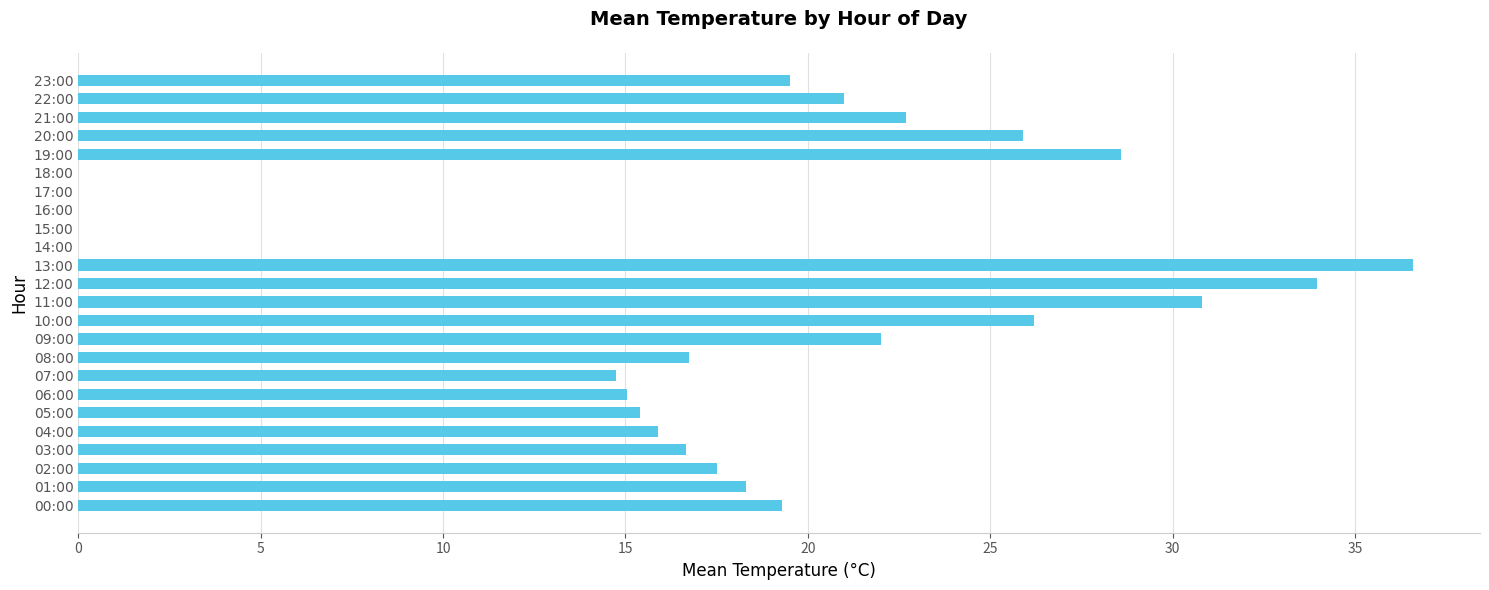

Which label corresponds to the largest value in the chart?

13:00